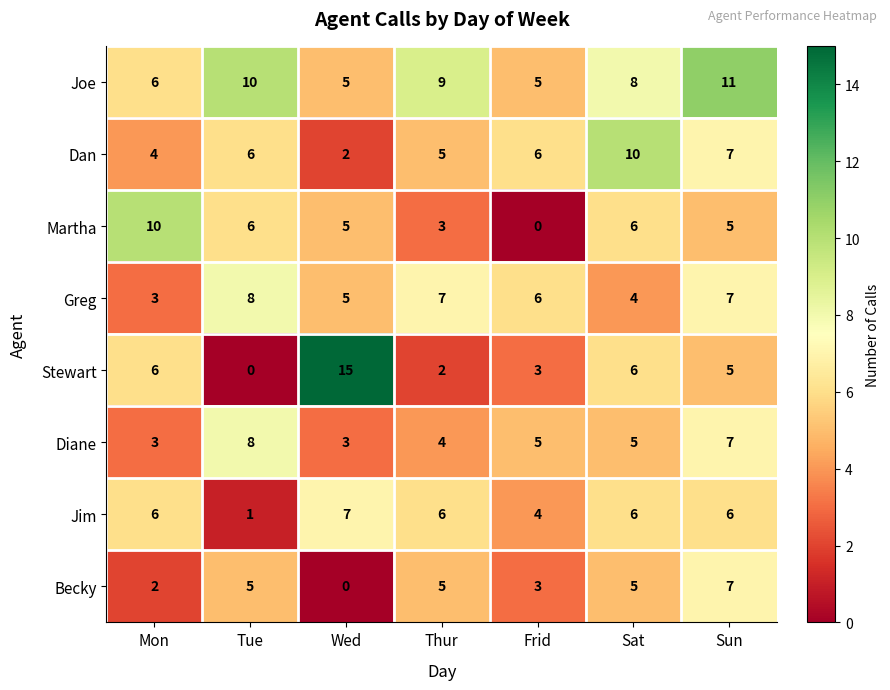

Count the number of categories in the chart.

7